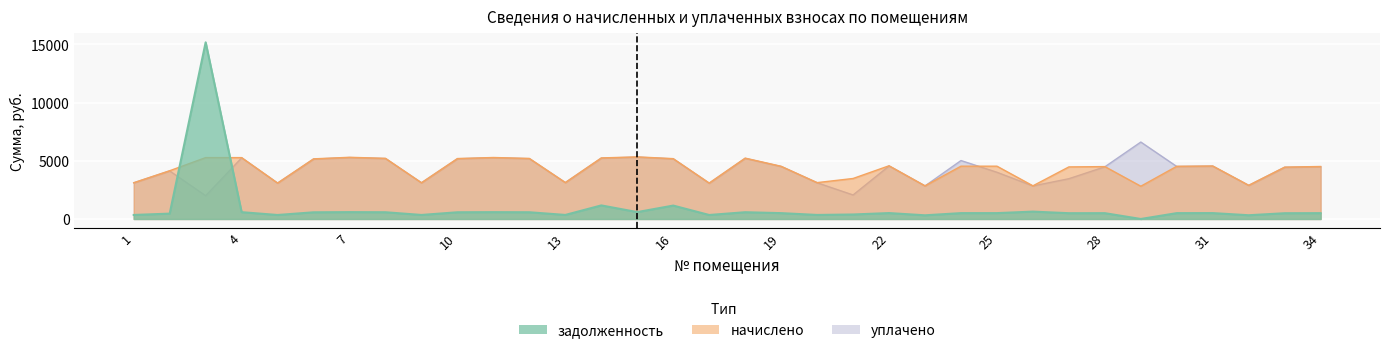

What is the sum of all начислено values?

145885.9